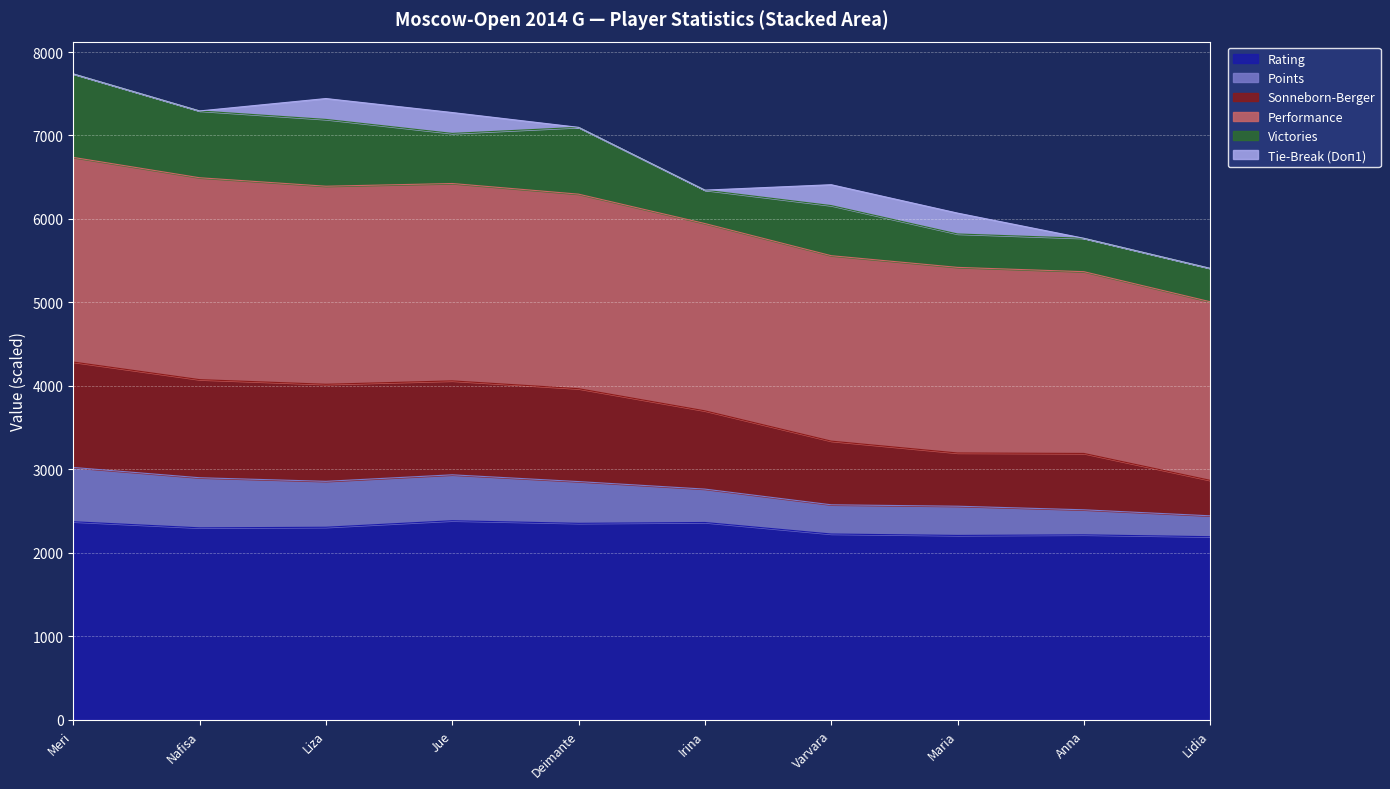

Read the Rating value at Lidia.

2195.0